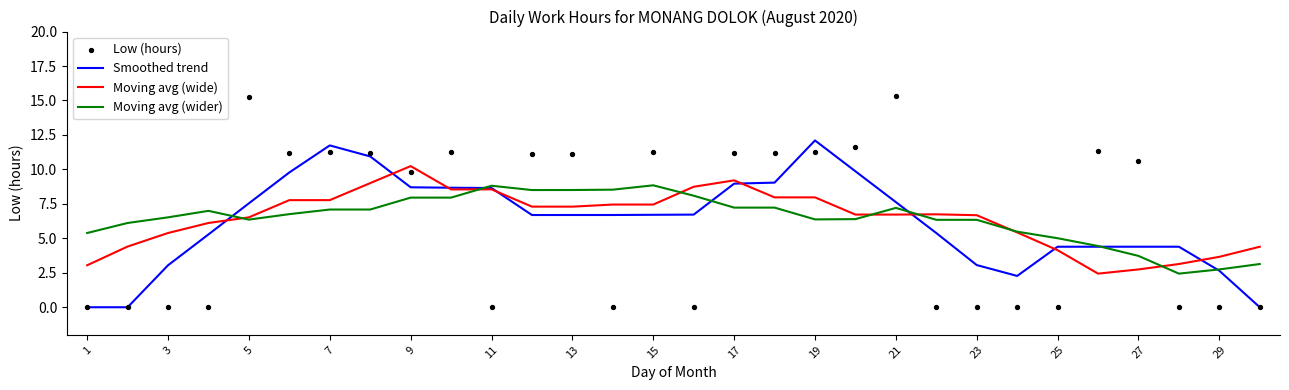

Which series has the largest total across all categories?

Moving avg (wider)